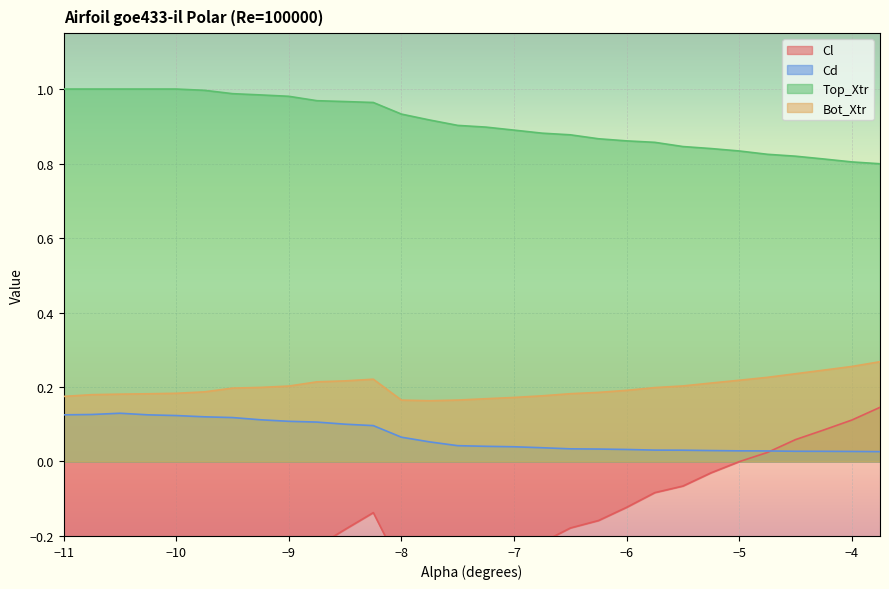

What is the difference between the second highest and minimum values in the Cd series?

0.1